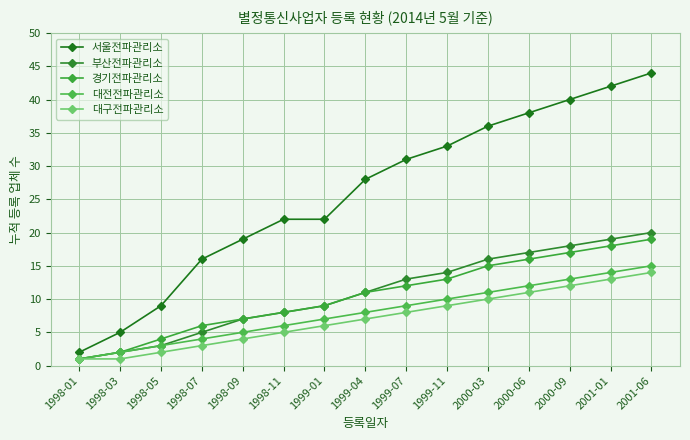

What is the smallest value displayed?

1